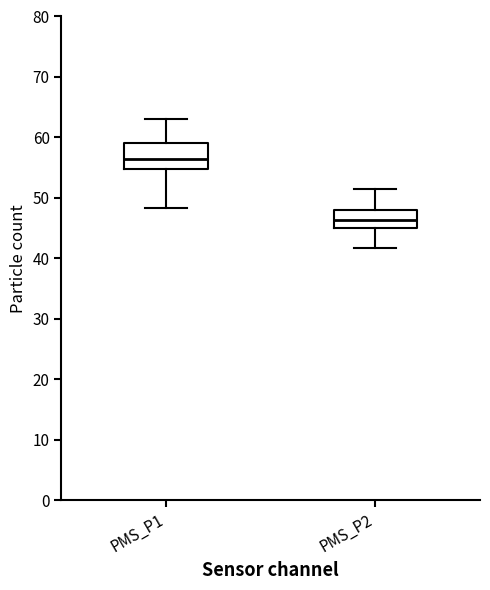

Comparing the boxes themselves (not the whiskers), which one is the tallest?

PMS_P1